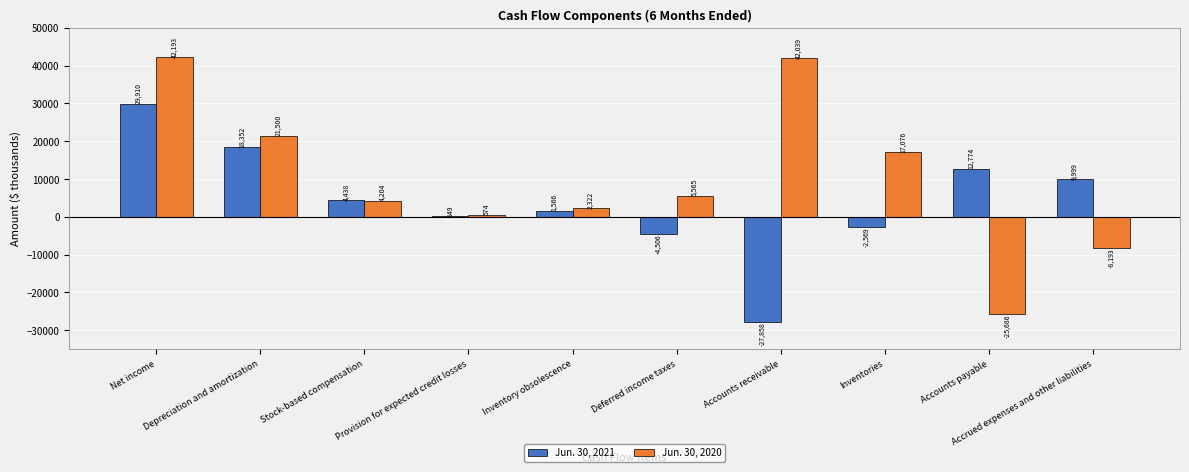

How many groups of bars are there?

10